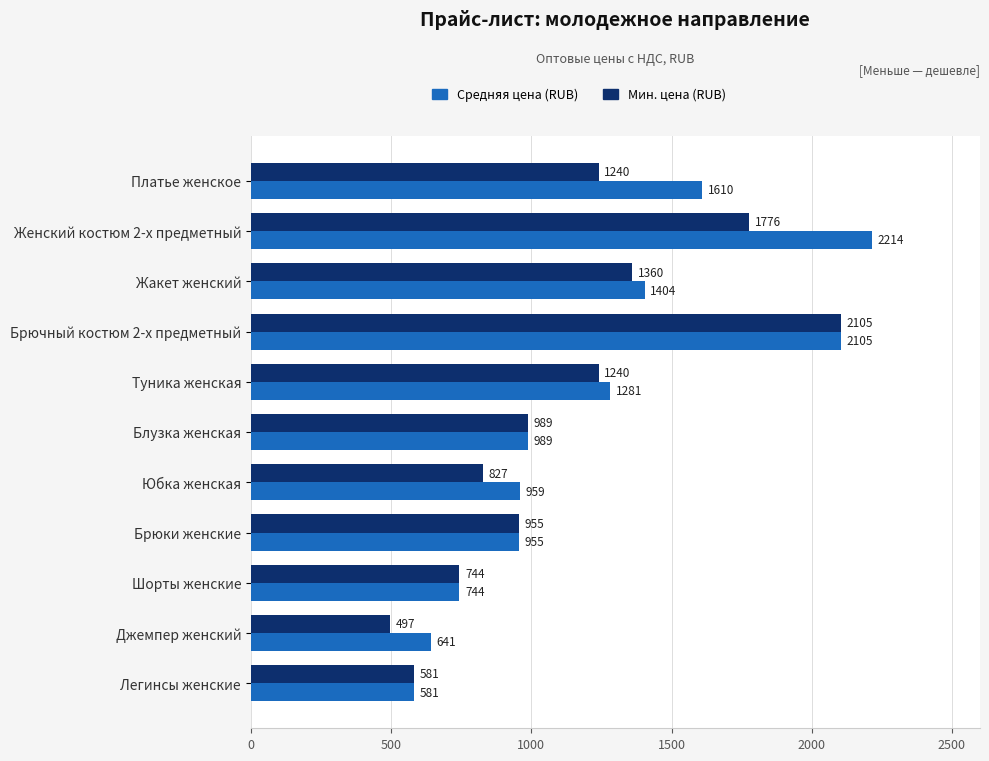

At how many categories does at least one series exceed 1337?

4